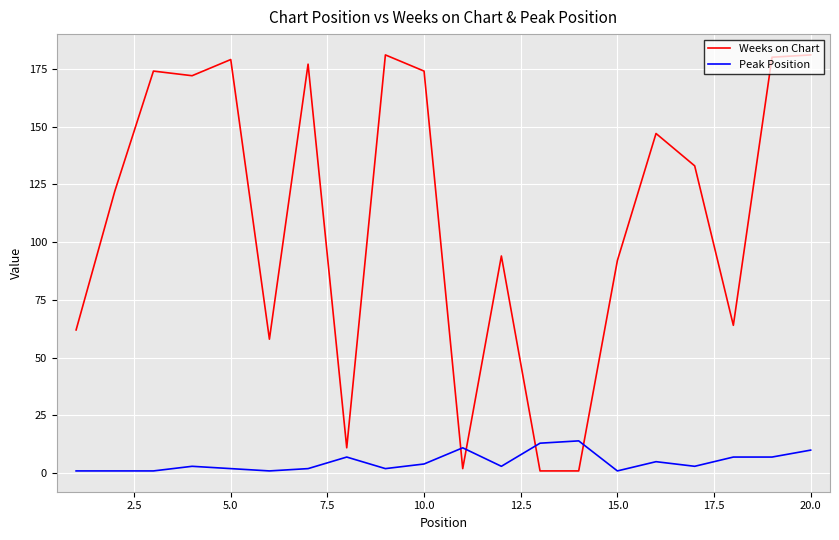

List the series in order of their overall mean, highest first.

Weeks on Chart, Peak Position